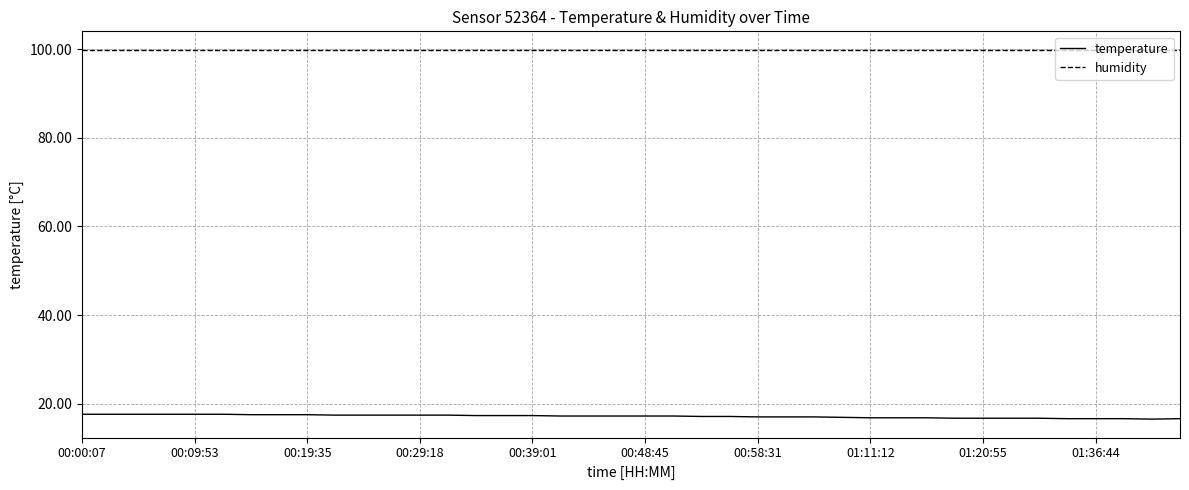

What is the lowest value of the humidity series?

99.9